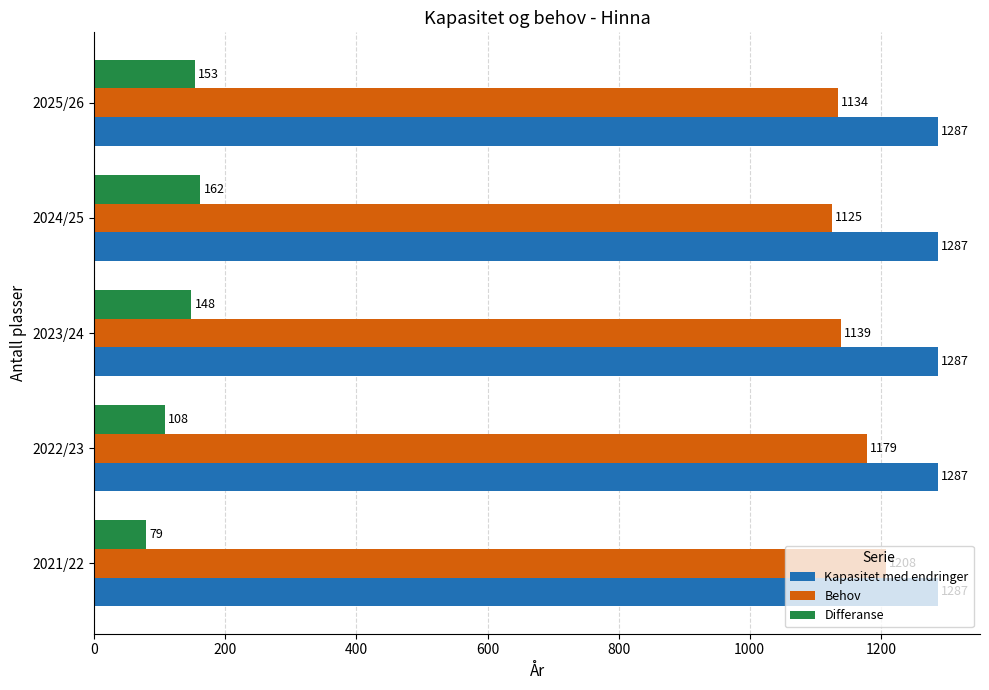

Which series has the largest total across all categories?

Kapasitet med endringer